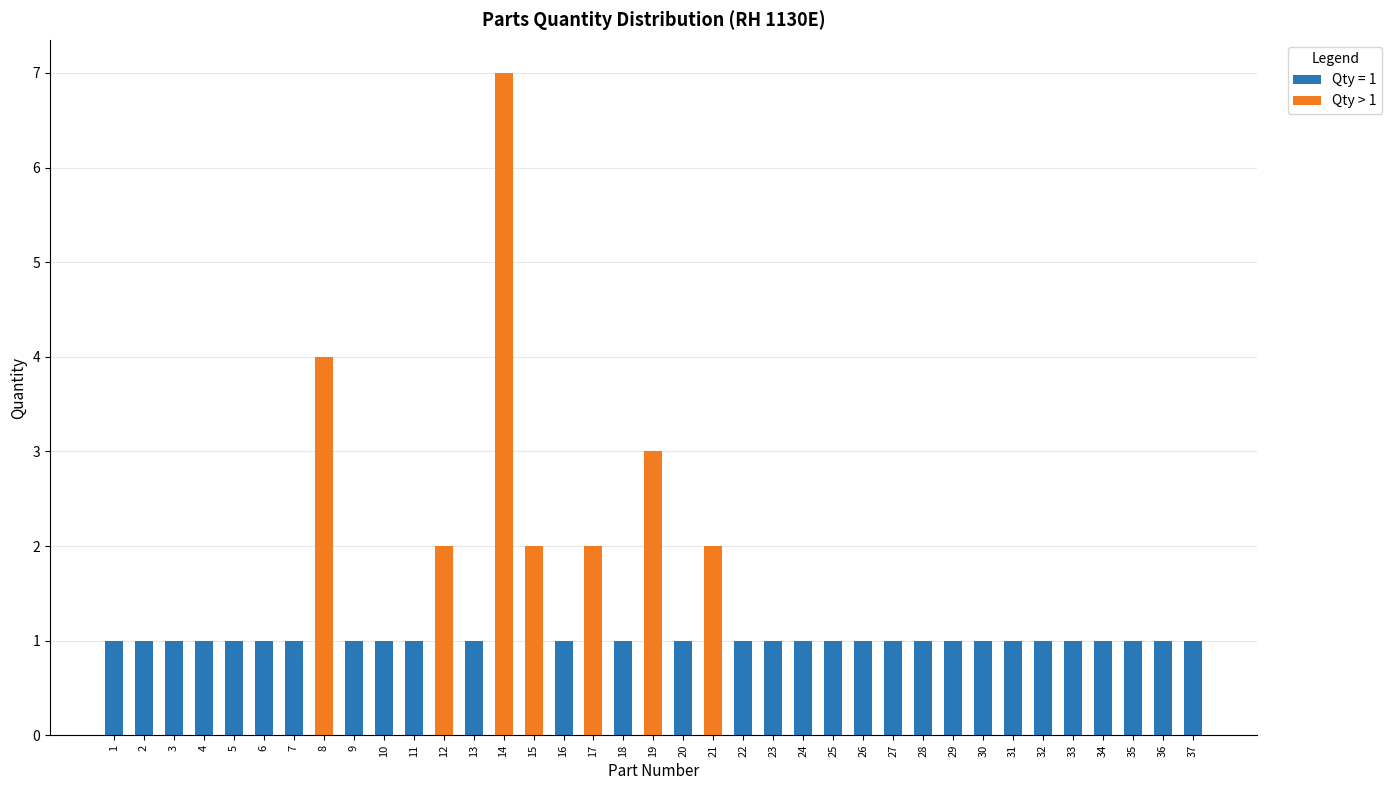

The value of Qty = 1 at 13 is 2. True or false?

False